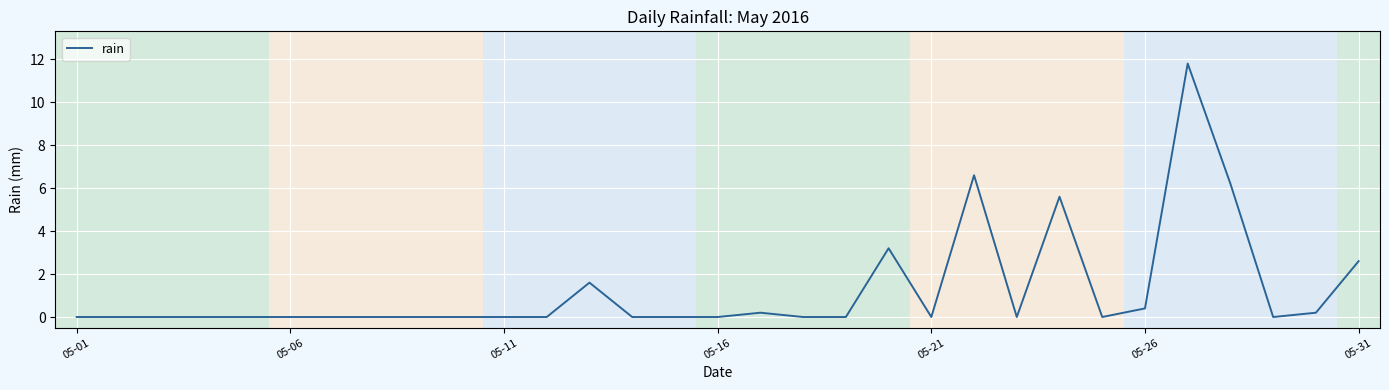

What is the greatest value displayed?

11.8